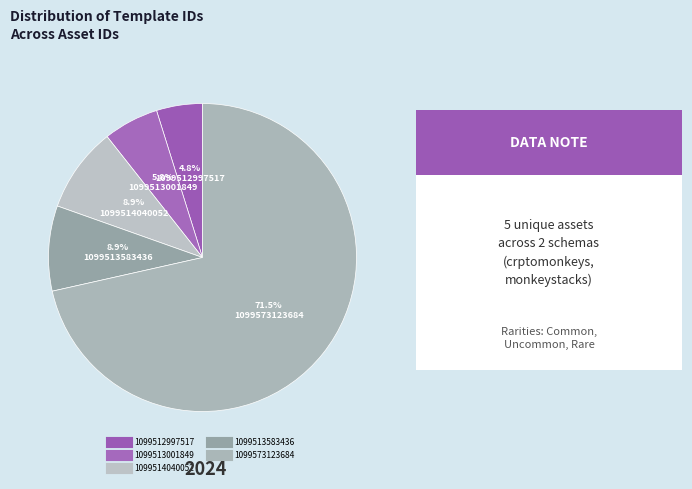

Combined, do 1099513583436 and 1099513001849 account for over 50%?

No